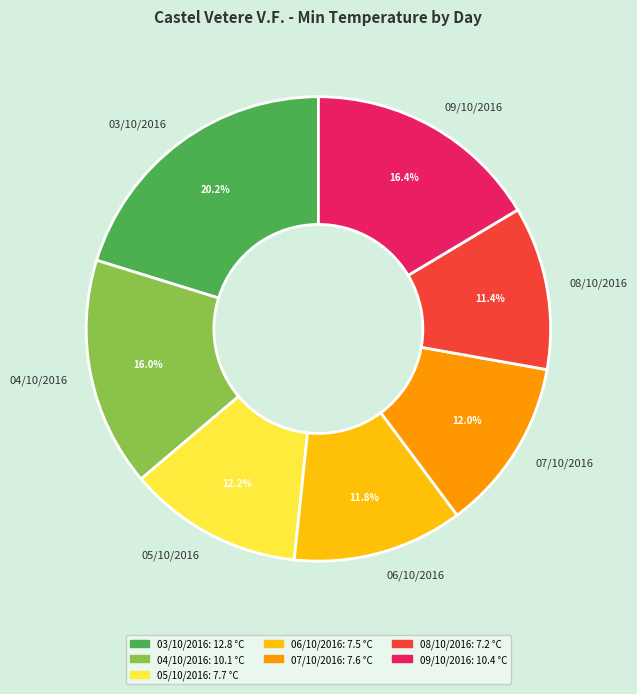

To the nearest percent, what is the difference between the 08/10/2016 and 07/10/2016 slice percentages?

1%